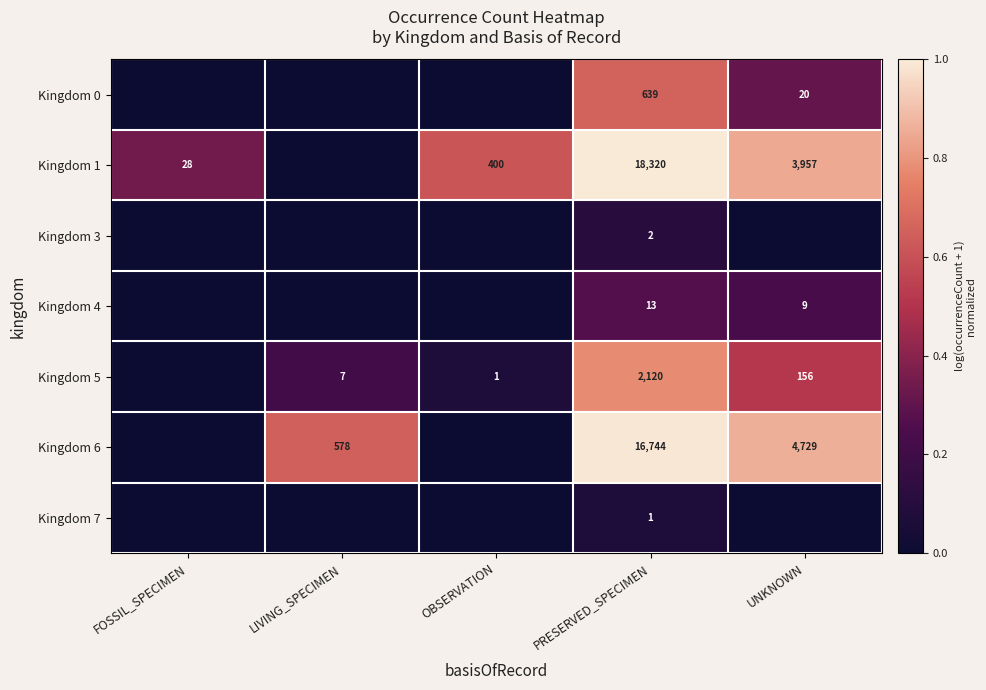

What is the difference between the Kingdom 6 values at LIVING_SPECIMEN and PRESERVED_SPECIMEN?

16166